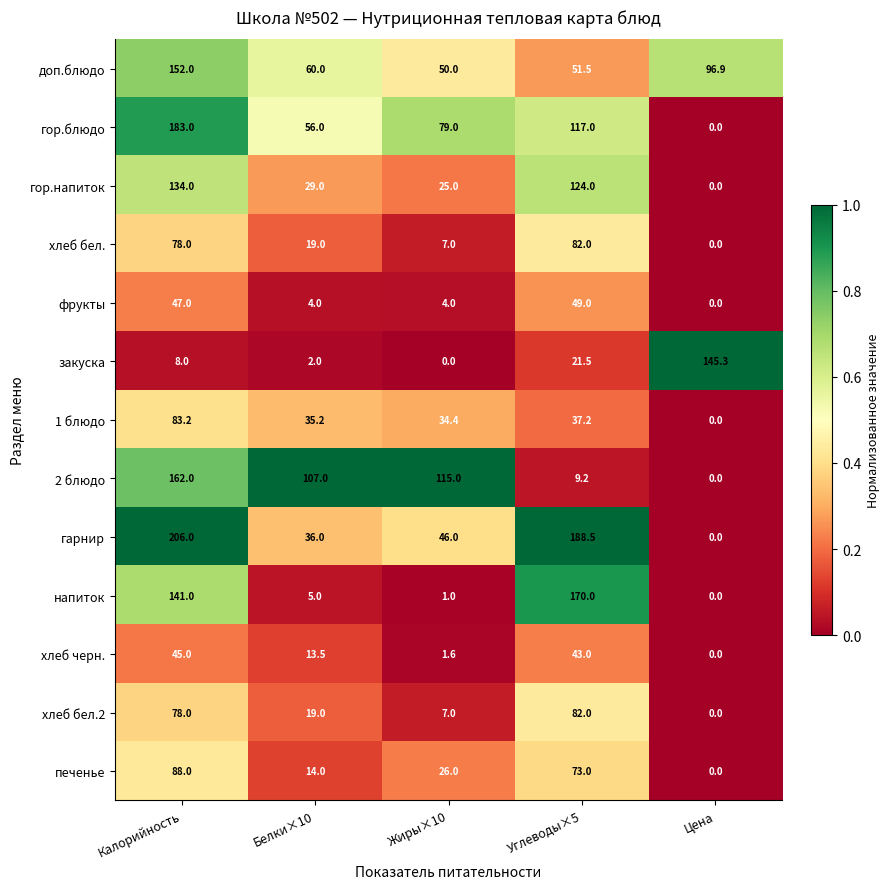

Which series has the widest spread of values?

гарнир